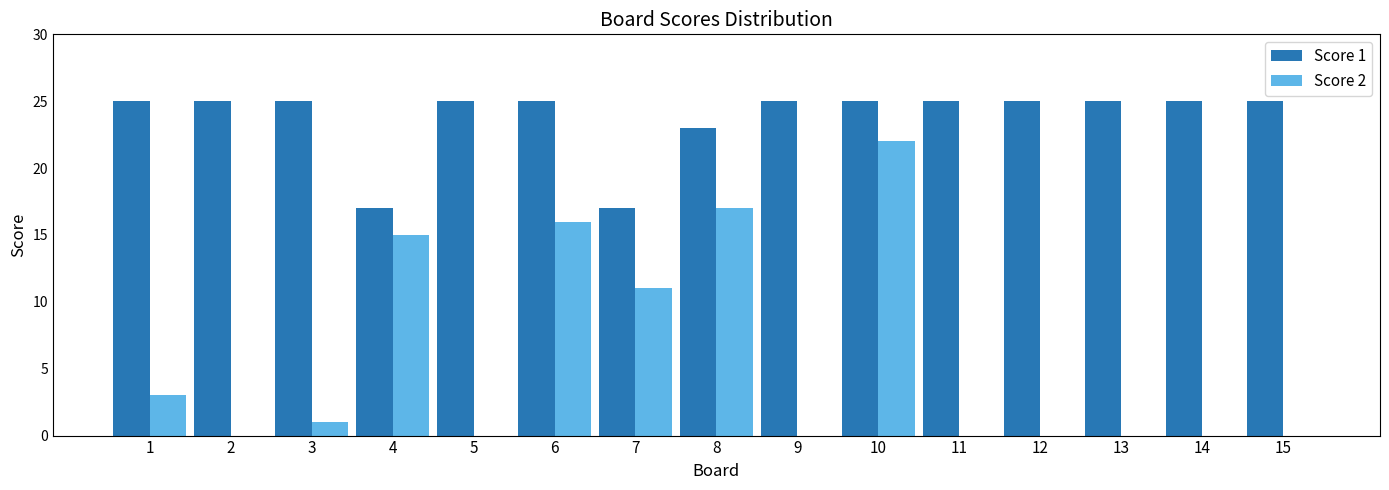

Reading left to right, what are all the values shown in this chart?

Score 1: 25	25	25	17	25	25	17	23	25	25	25	25	25	25	25
Score 2: 3	0	1	15	0	16	11	17	0	22	0	0	0	0	0